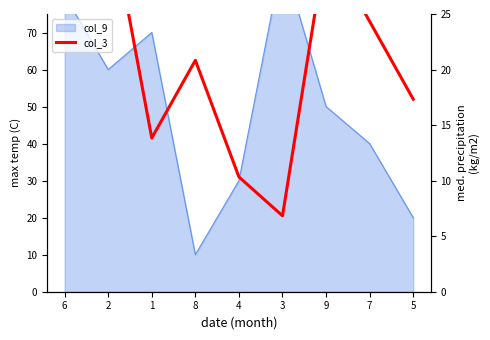

Read the value at 4.

31.0